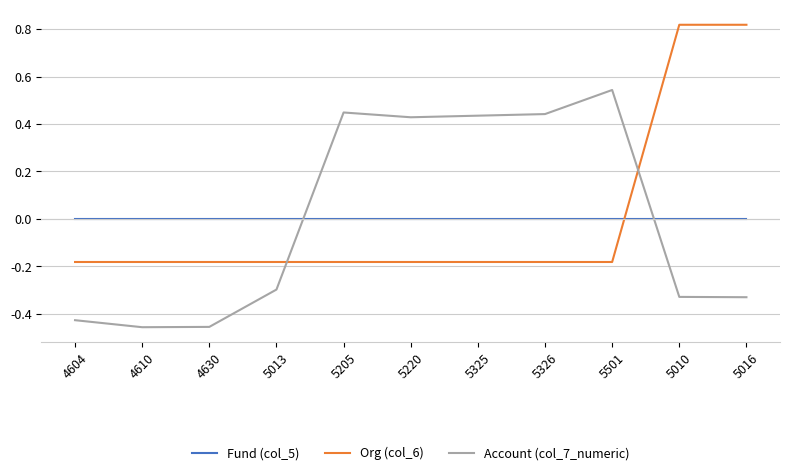

Is the value of Account (col_7_numeric) at 5501 greater than the value of Fund (col_5) at 4610?

Yes